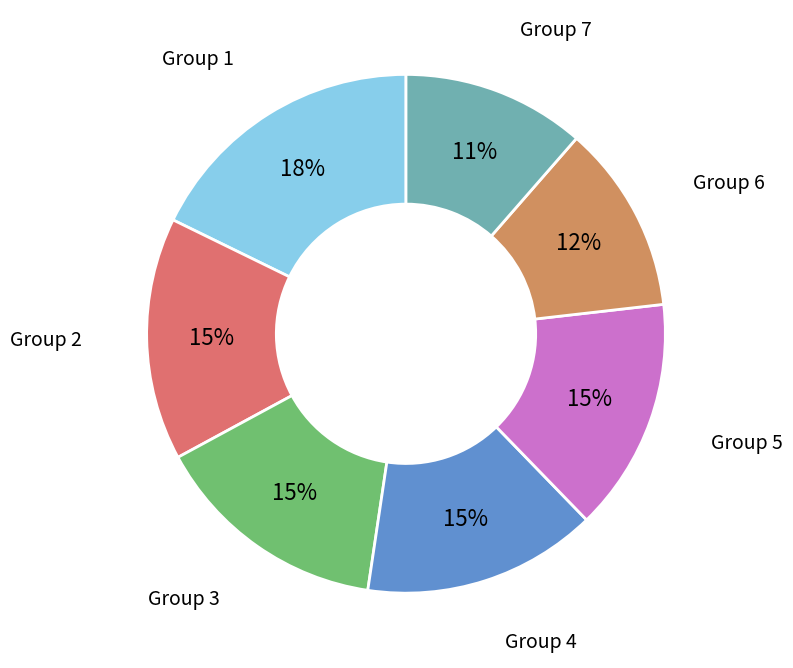

Count the number of slices in the pie.

7